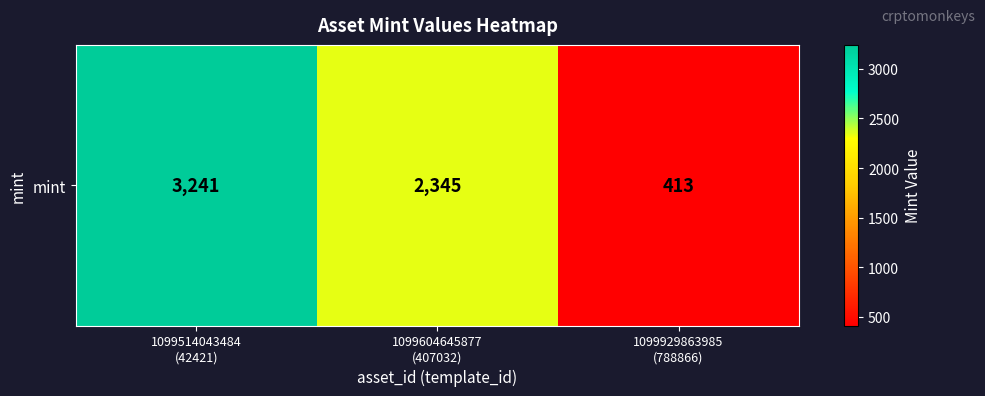

Count the number of data series in this chart.

1